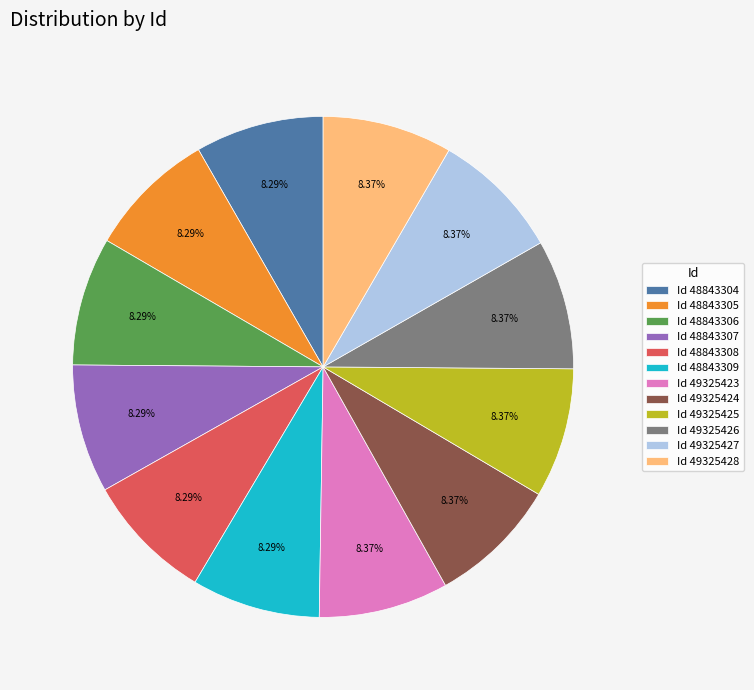

Does Id 49325426 account for over 50% of the chart?

No